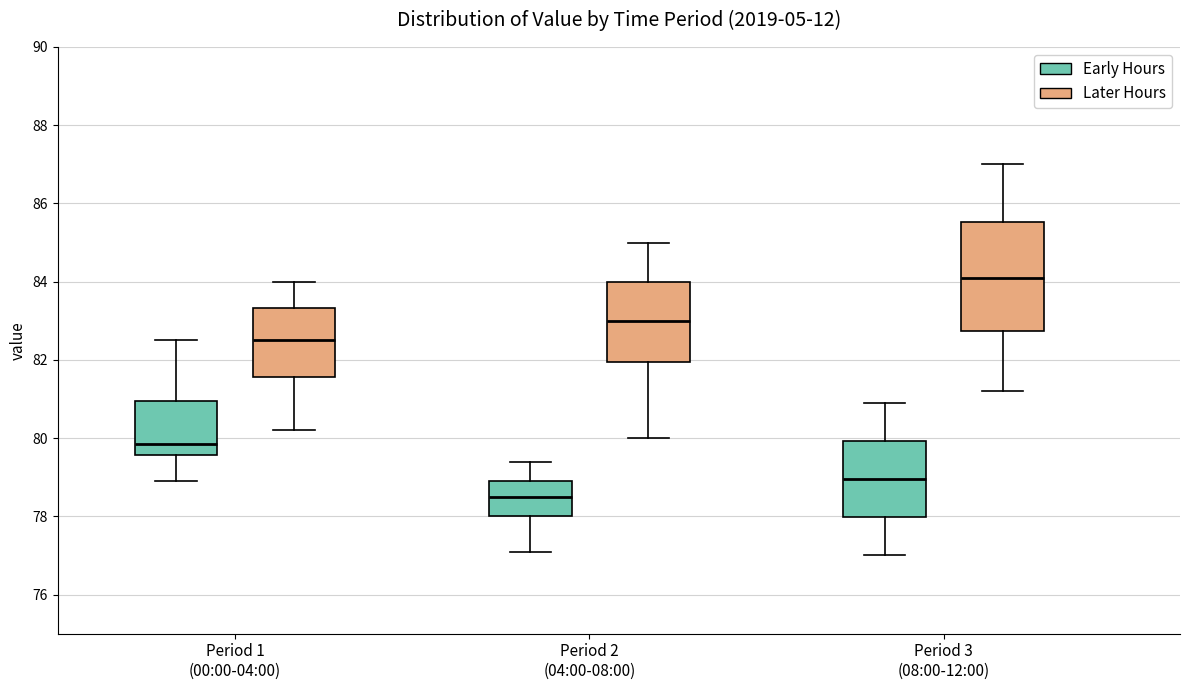

Which box has the lowest median line?

Period 2 (04:00-08:00) (Early Hours)